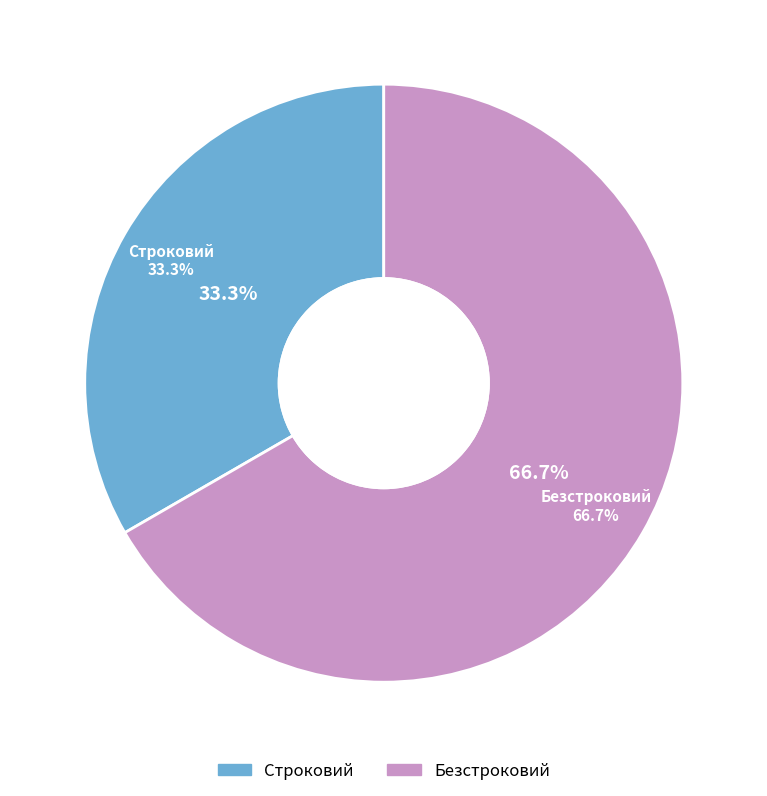

Which category has the smallest portion of the pie?

Строковий